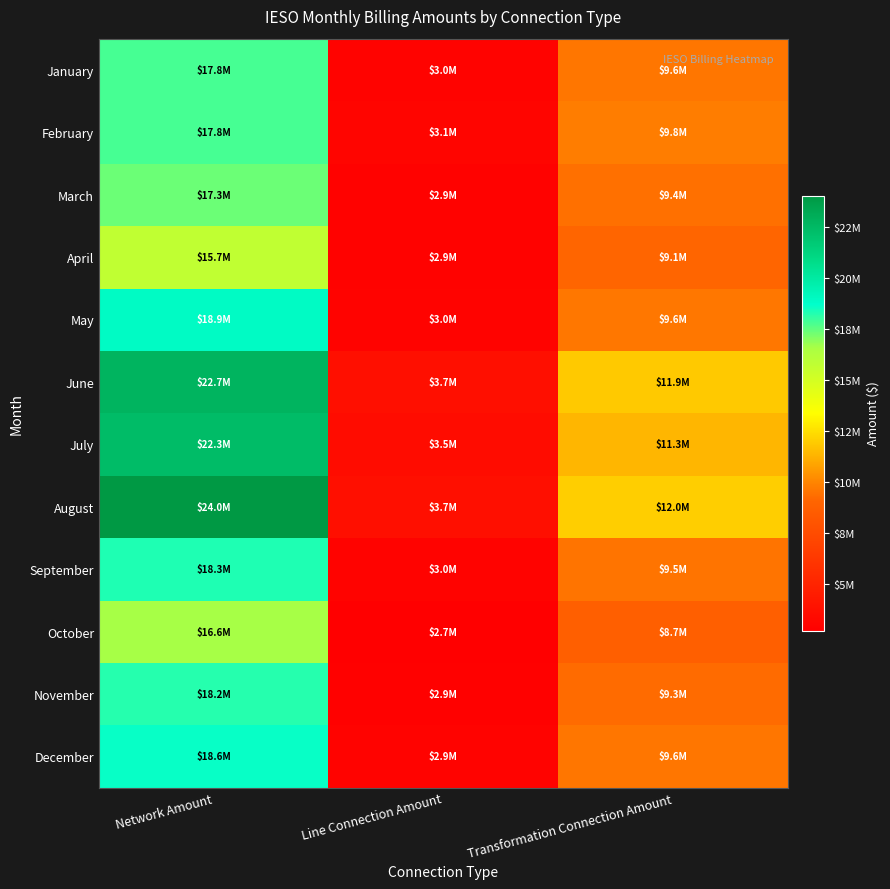

Which category has the highest value across all series?

Network Amount